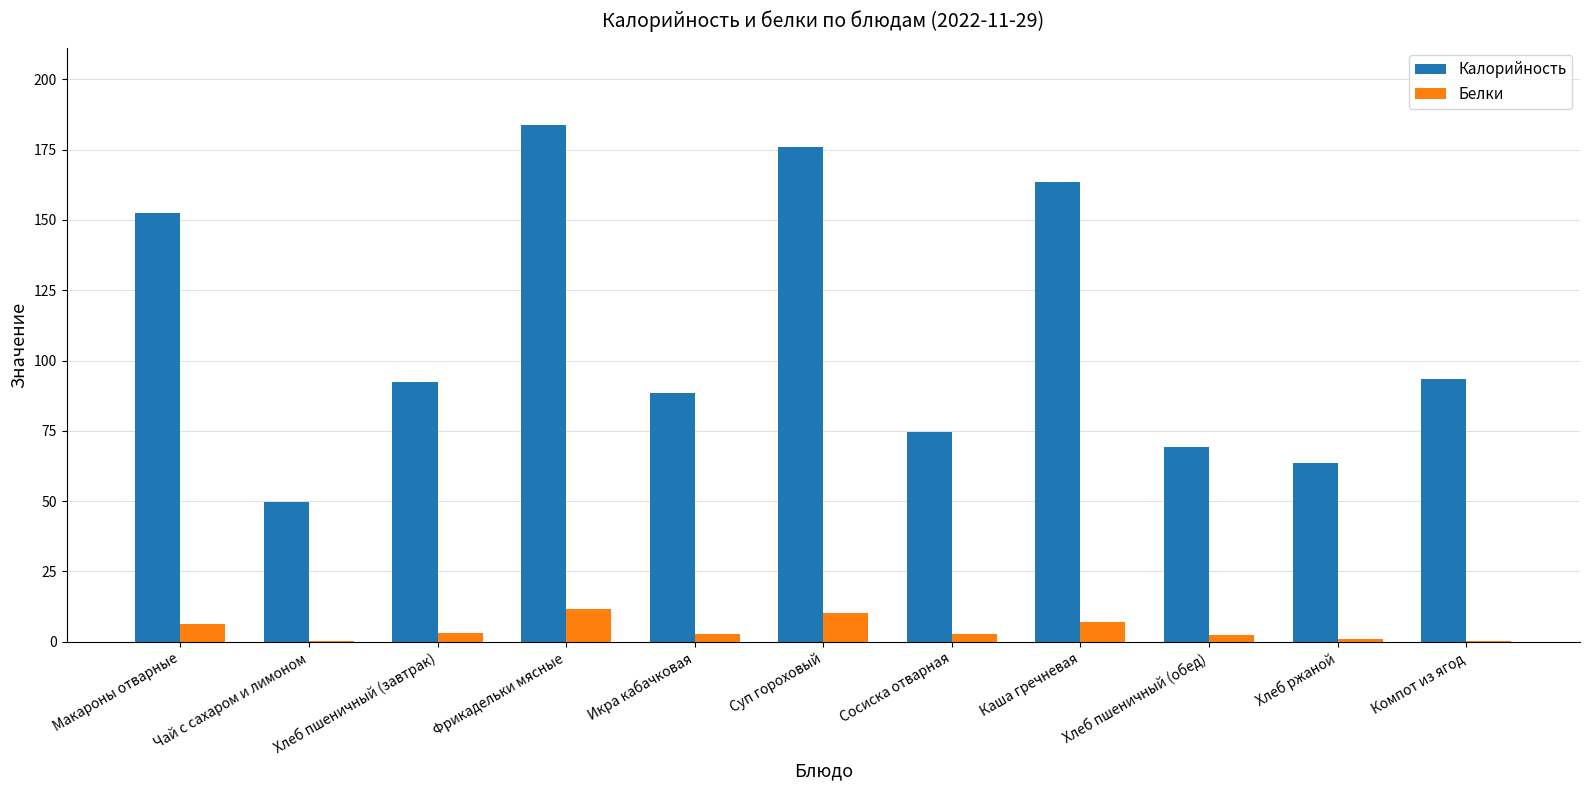

Is the value of Калорийность at Каша гречневая greater than the value of Белки at Фрикадельки мясные?

Yes